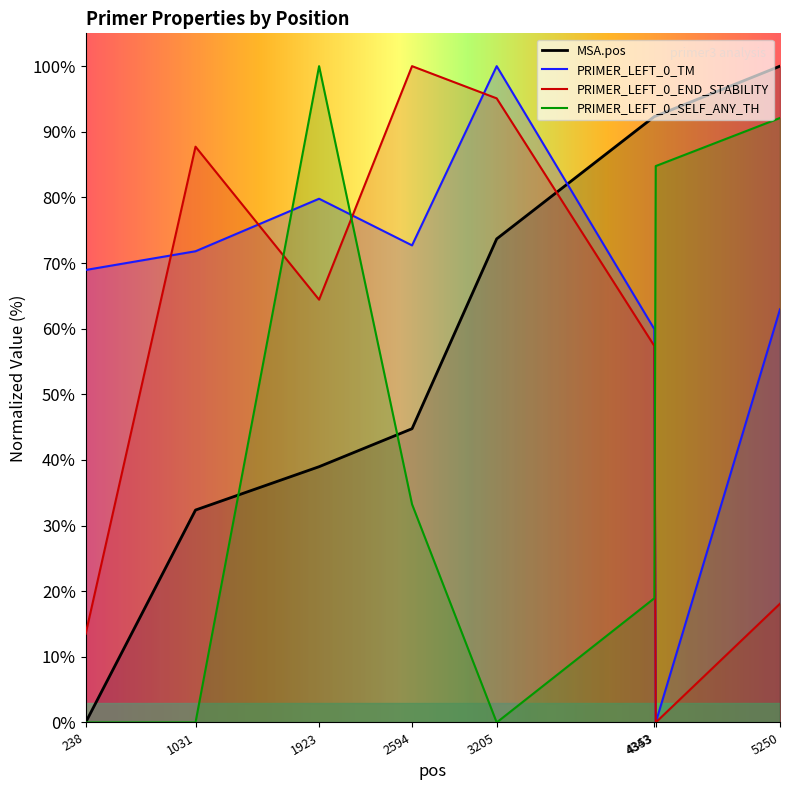

What are all the series names shown in the legend?

MSA.pos, PRIMER_LEFT_0_TM, PRIMER_LEFT_0_END_STABILITY, PRIMER_LEFT_0_SELF_ANY_TH